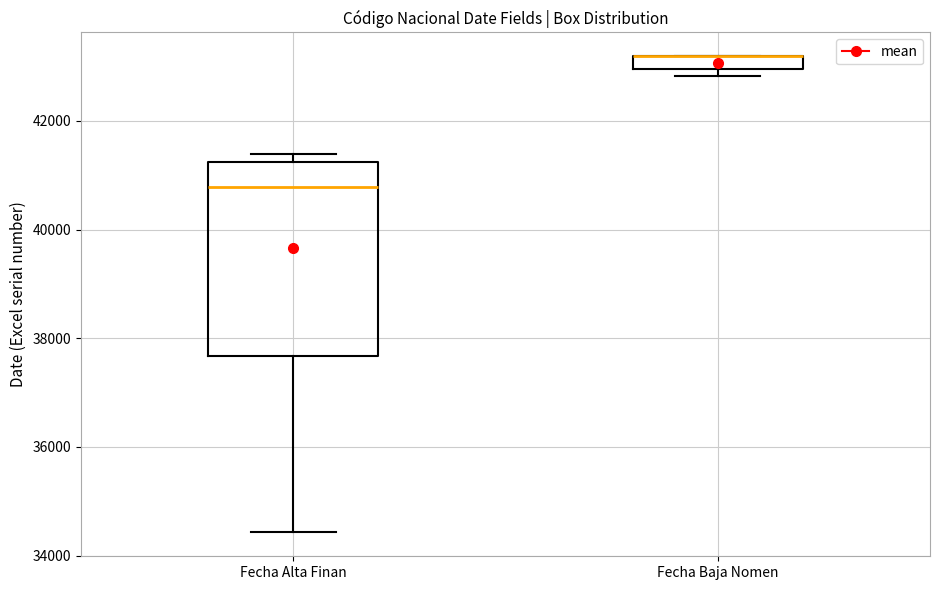

Where is the upper edge of the box for Fecha Alta Finan on the y-axis? The values are not printed on the chart, so give them approximately, as read against the axis.

41200